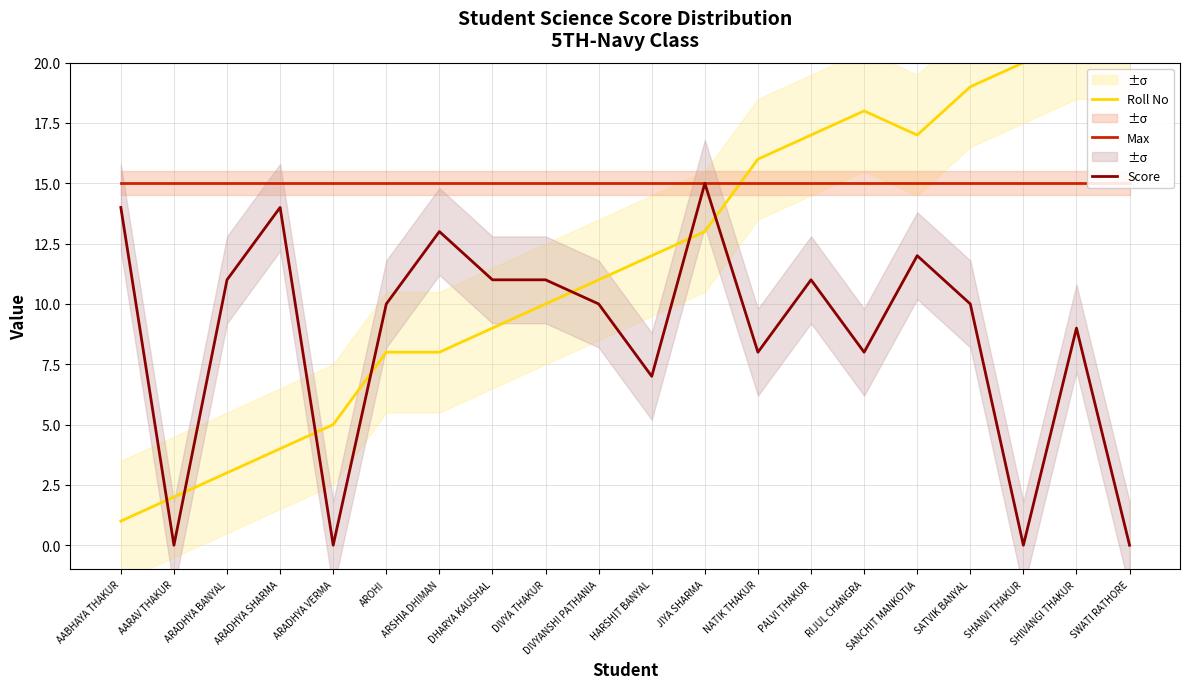

What is the average value of the Roll No series?

12